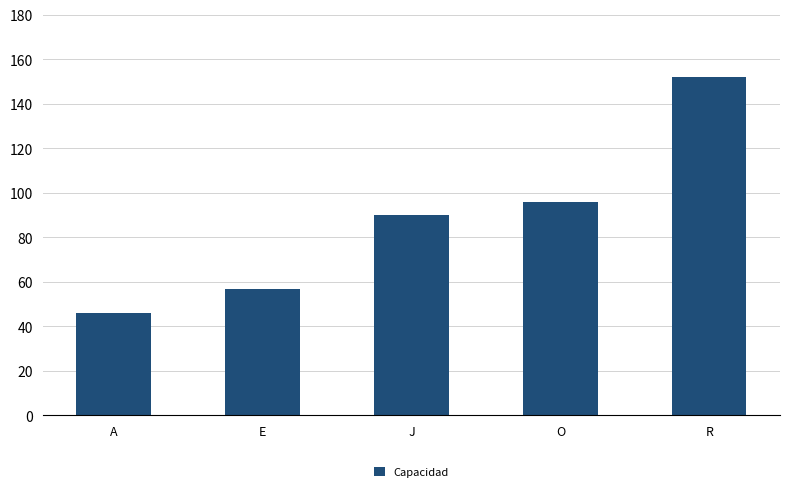

What is the sum of all values?

441